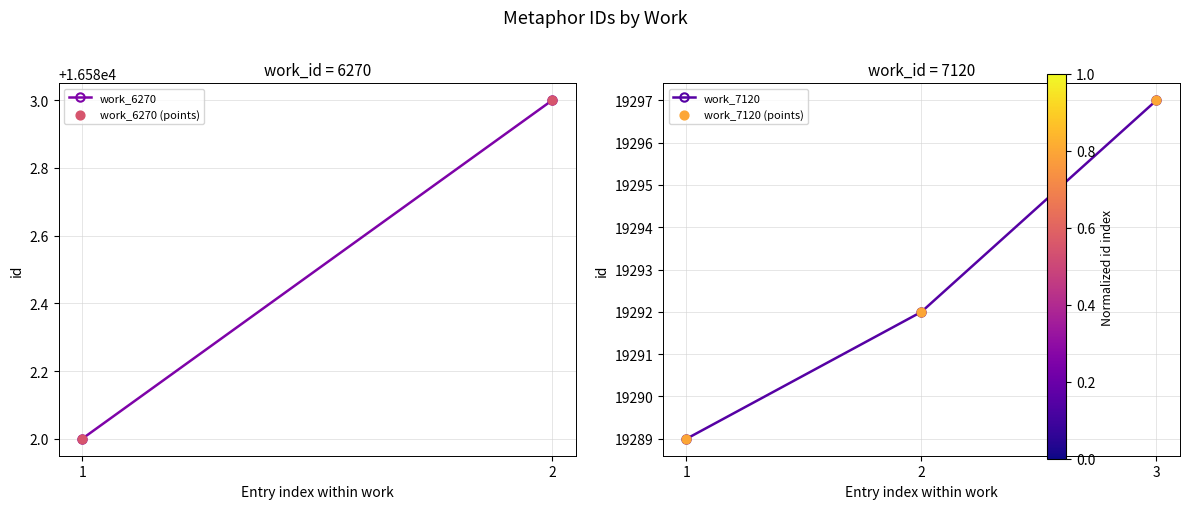

Between 2 and 1, which is larger?

2